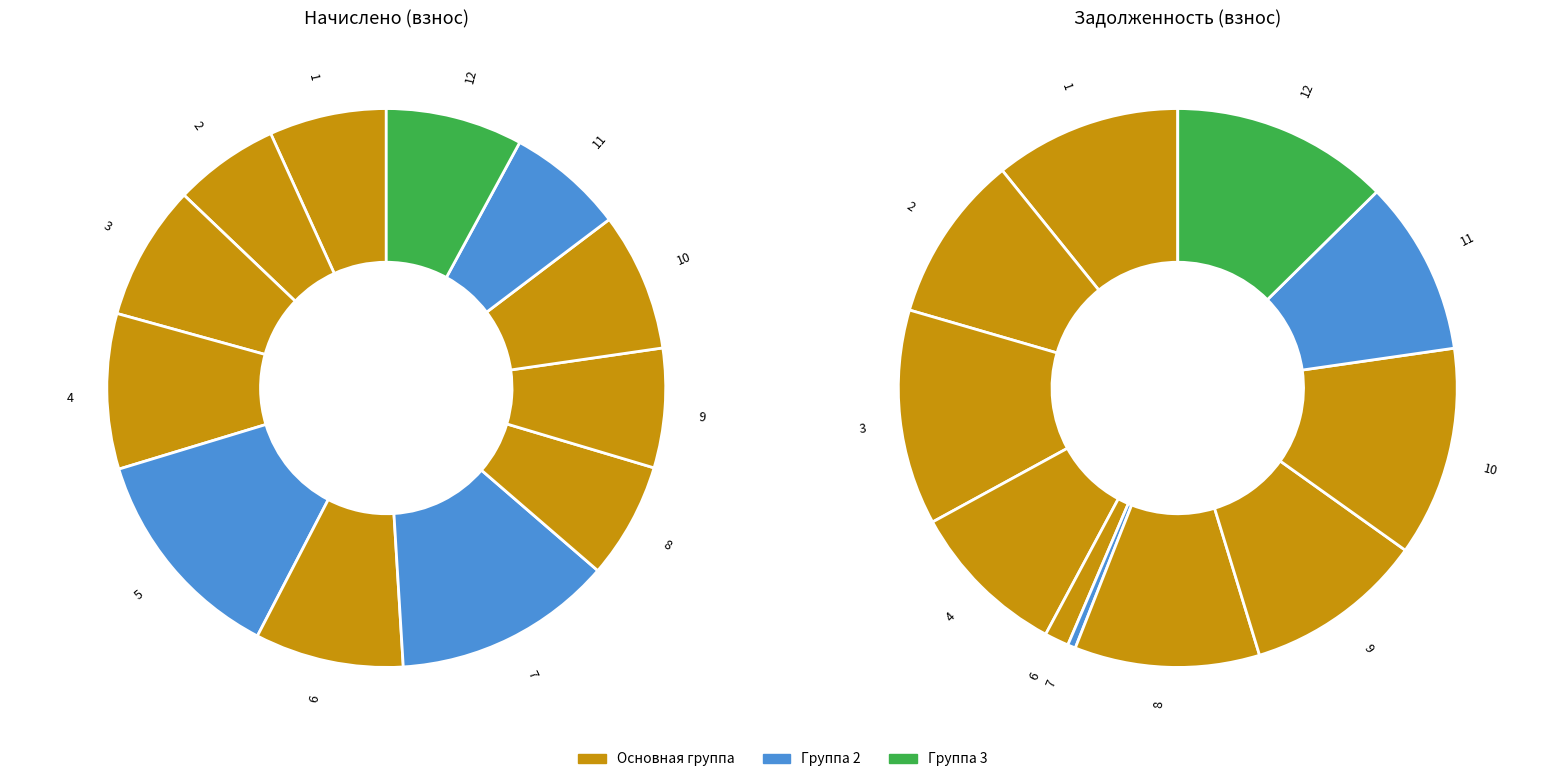

Which slice is the smallest?

2